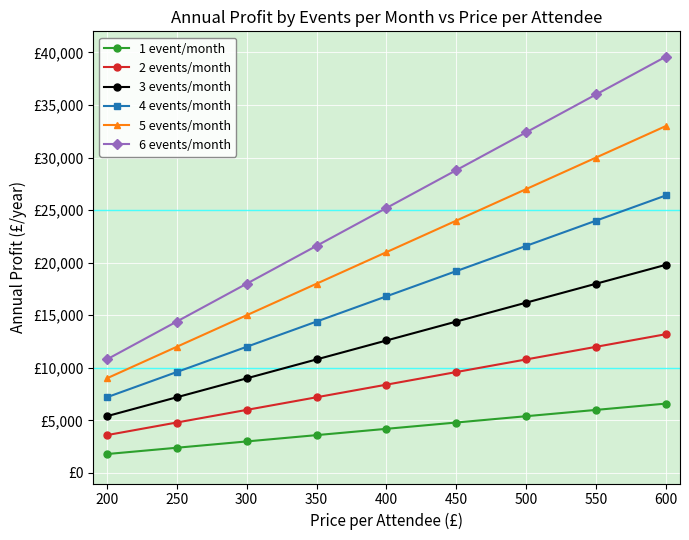

Where does the 1 event/month series first go above 4200?

450